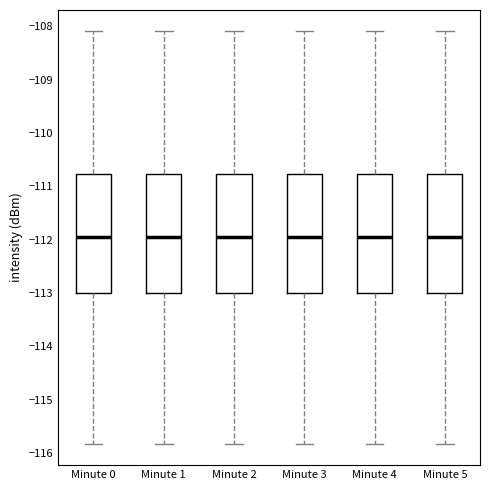

Where does the median line of the box for Minute 3 sit on the y-axis? The values are not printed on the chart, so give them approximately, as read against the axis.

-111.9